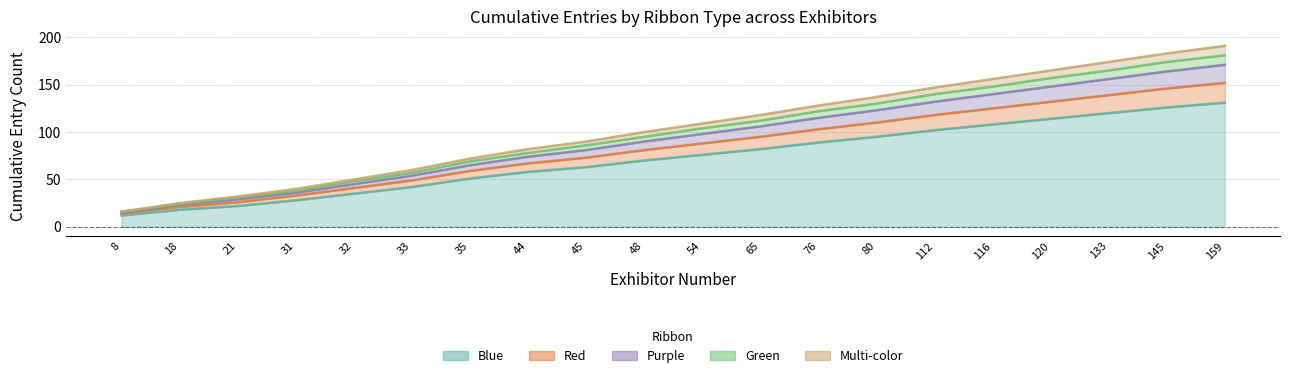

How many lines are shown in the chart?

5